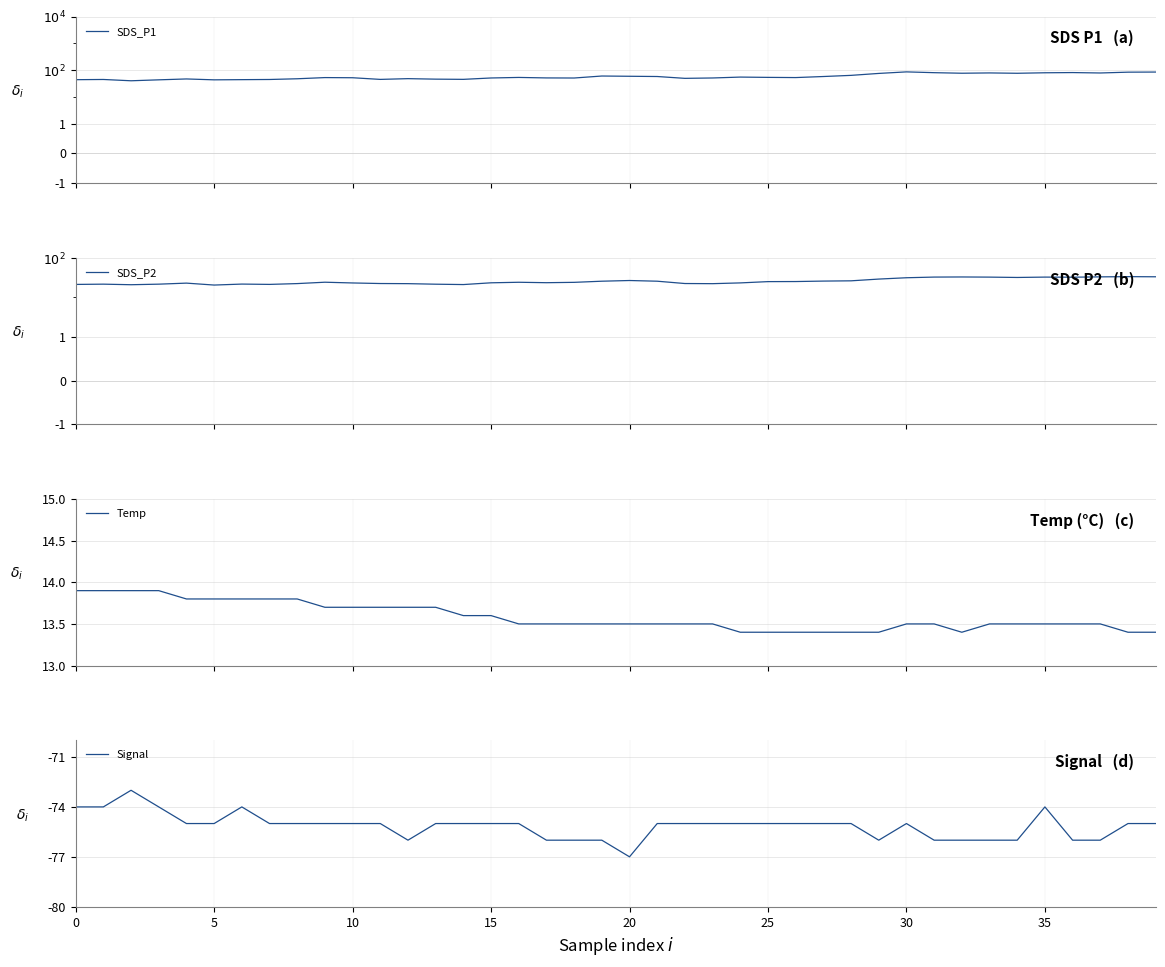

True or false: SDS_P2 and Temp cross at least once.

False